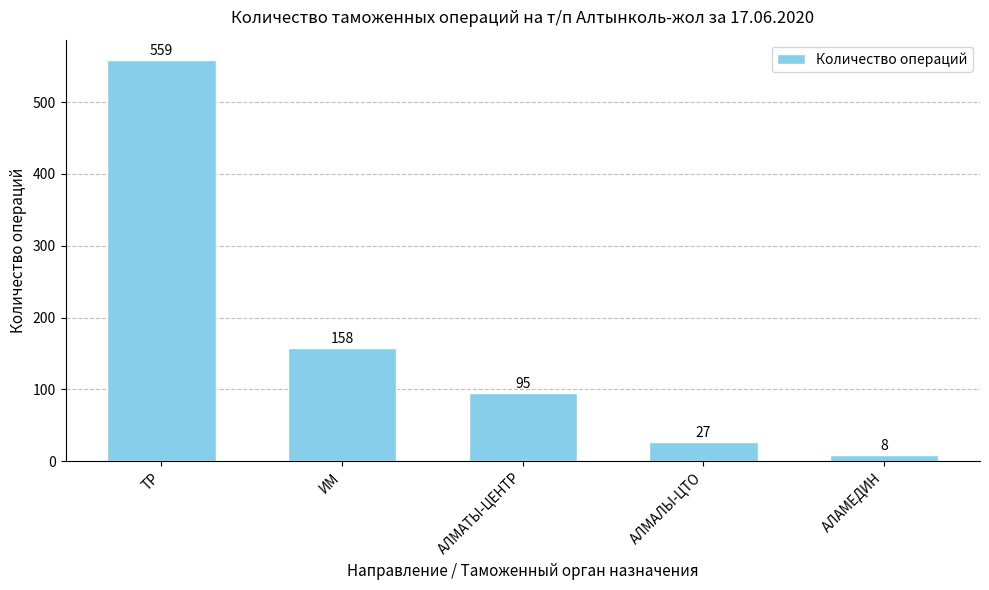

Where does the data first go above 95?

ТР